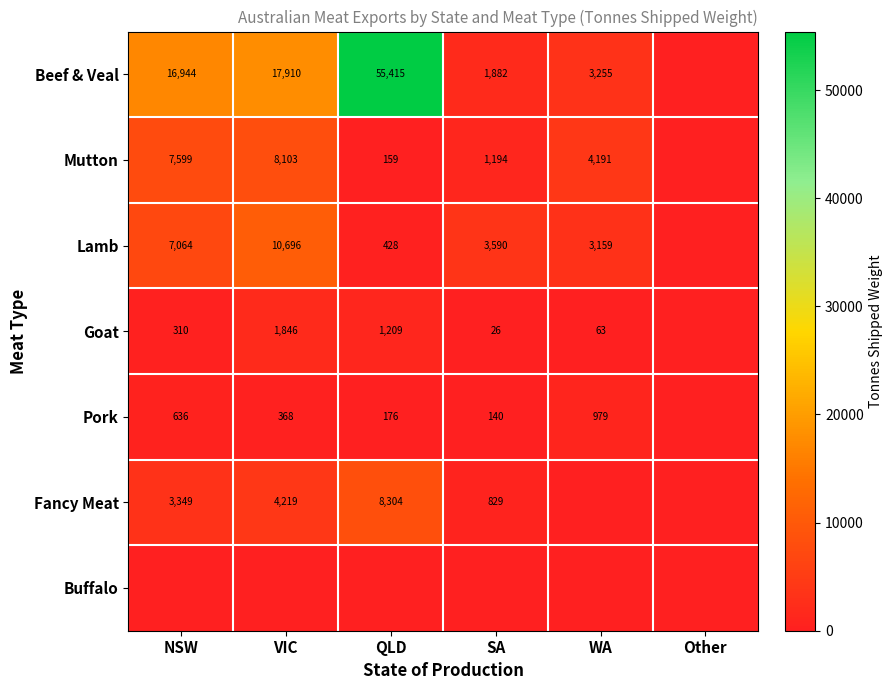

The value of Fancy Meat at NSW is 3349. True or false?

True